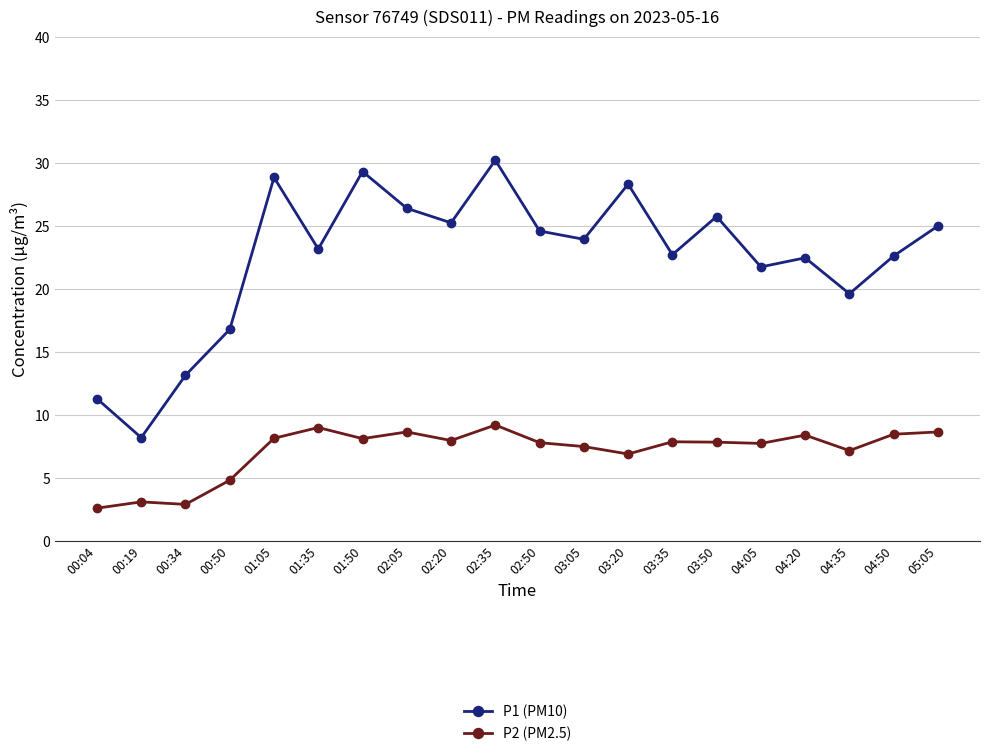

What value does the P1 (PM10) series have at 03:35?

22.7